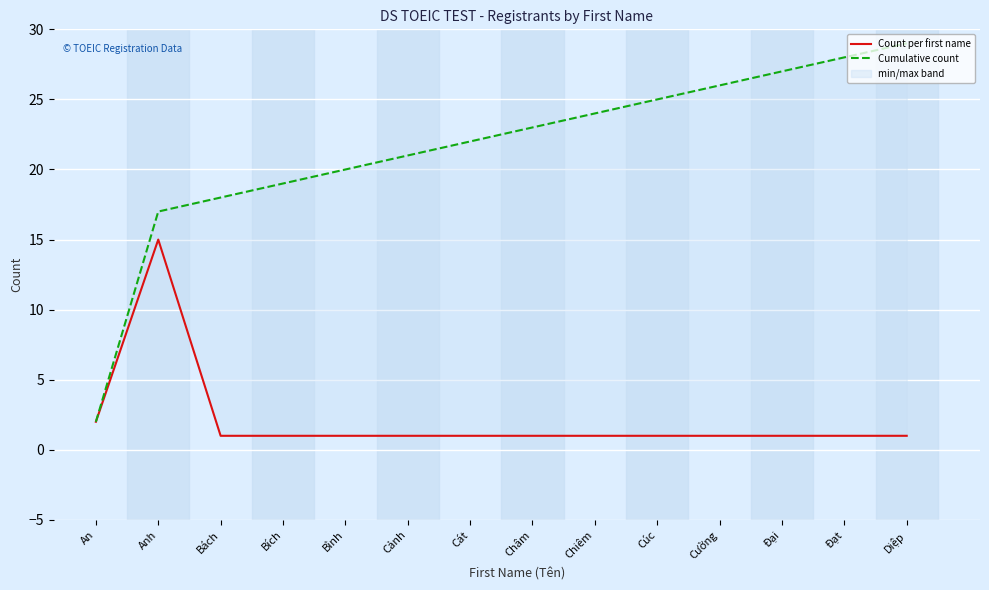

What is the highest value of the Cumulative count series?

29